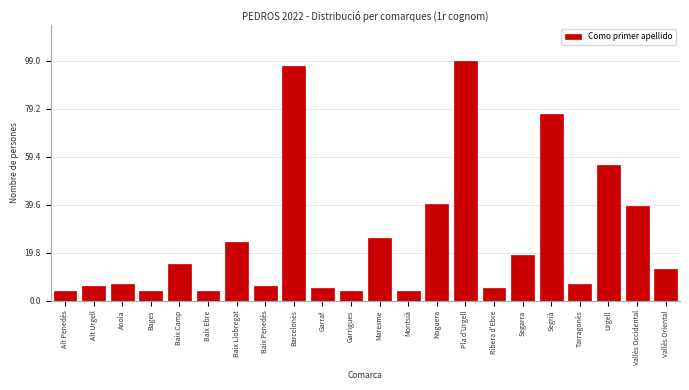

Reading right to left, extract all data points from this chart.

Vallès Oriental=13	Vallès Occidental=39	Urgell=56	Tarragonès=7	Segrià=77	Segarra=19	Ribera d'Ebre=5	Pla d'Urgell=99	Noguera=40	Montsià=4	Maresme=26	Garrigues=4	Garraf=5	Barcelonès=97	Baix Penedès=6	Baix Llobregat=24	Baix Ebre=4	Baix Camp=15	Bages=4	Anoia=7	Alt Urgell=6	Alt Penedès=4